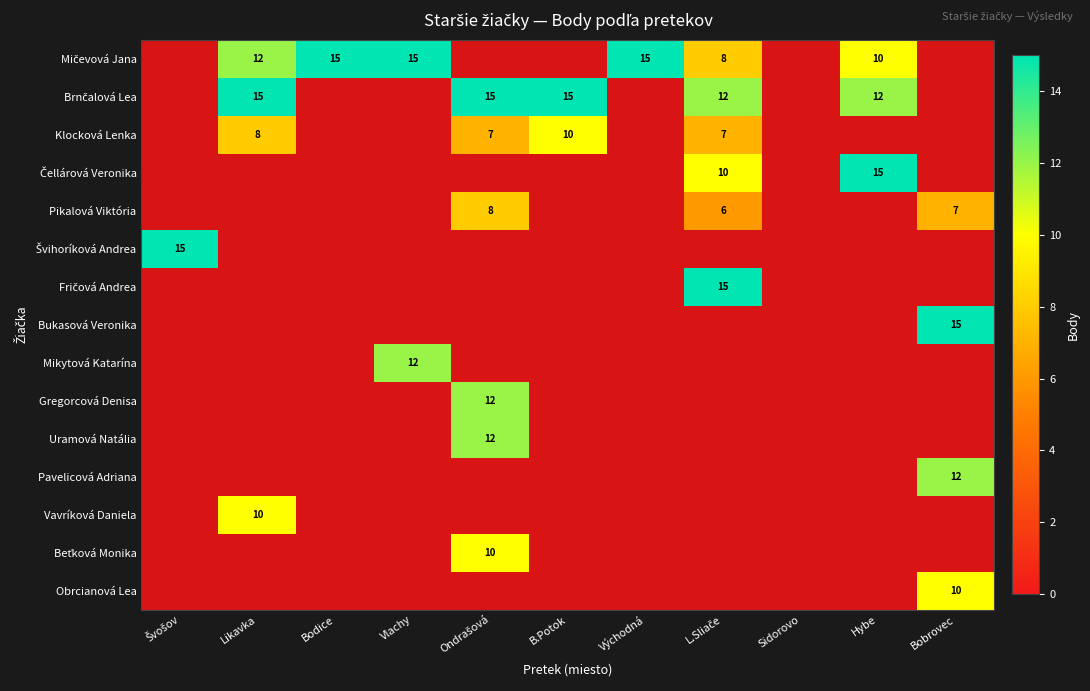

At how many categories does at least one series exceed 8?

10